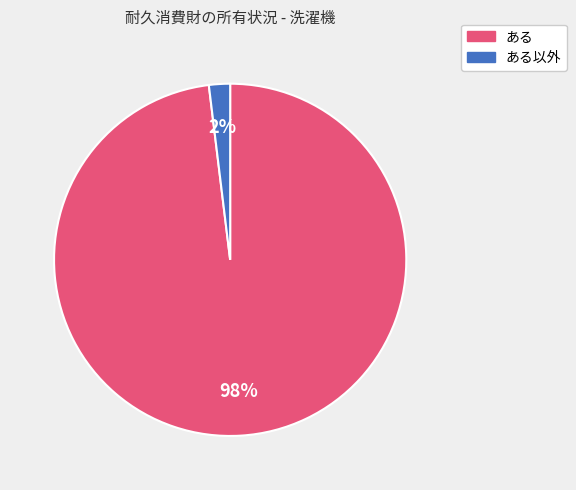

To the nearest percent, what is the average slice percentage?

50%